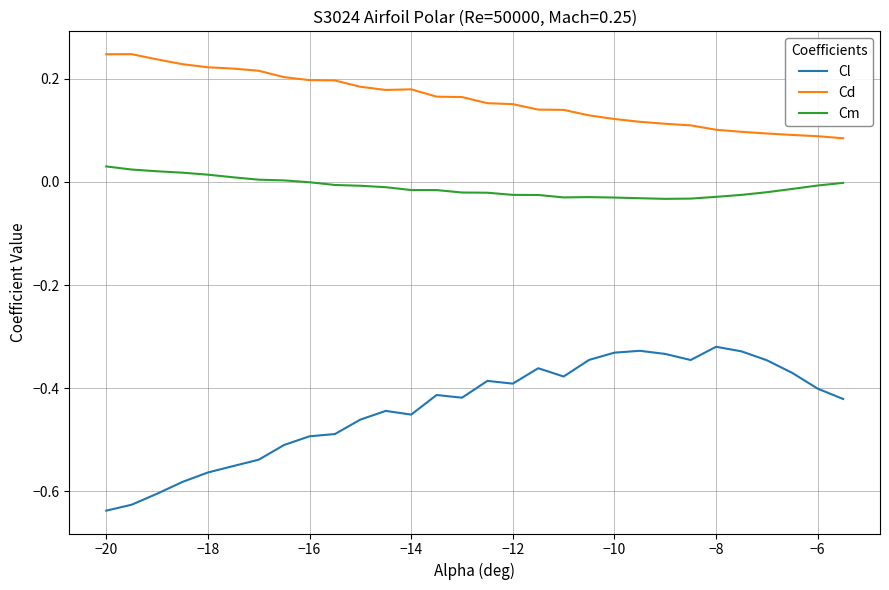

Which series has the largest total across all categories?

Cd